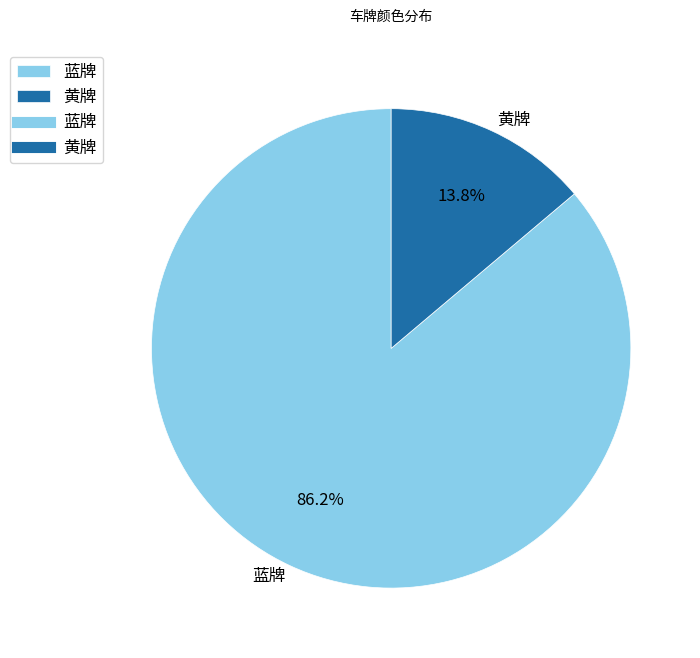

Which has a higher value, 蓝牌 or 黄牌?

蓝牌